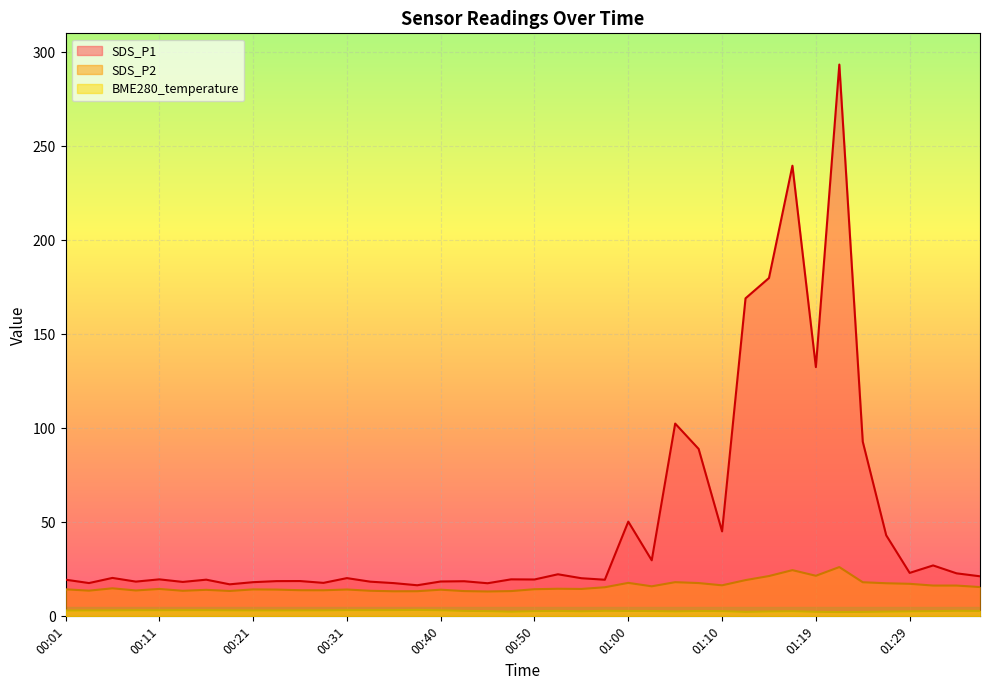

What is the total value across all series at 01:12?

190.8